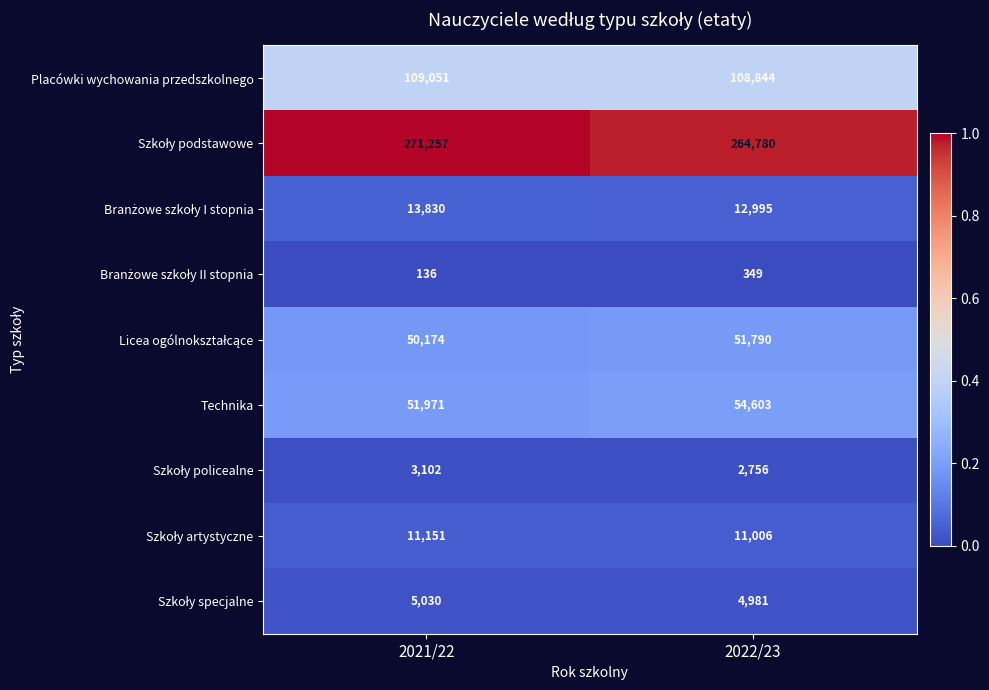

What is the spread (max minus min) of values at 2022/23?

264431